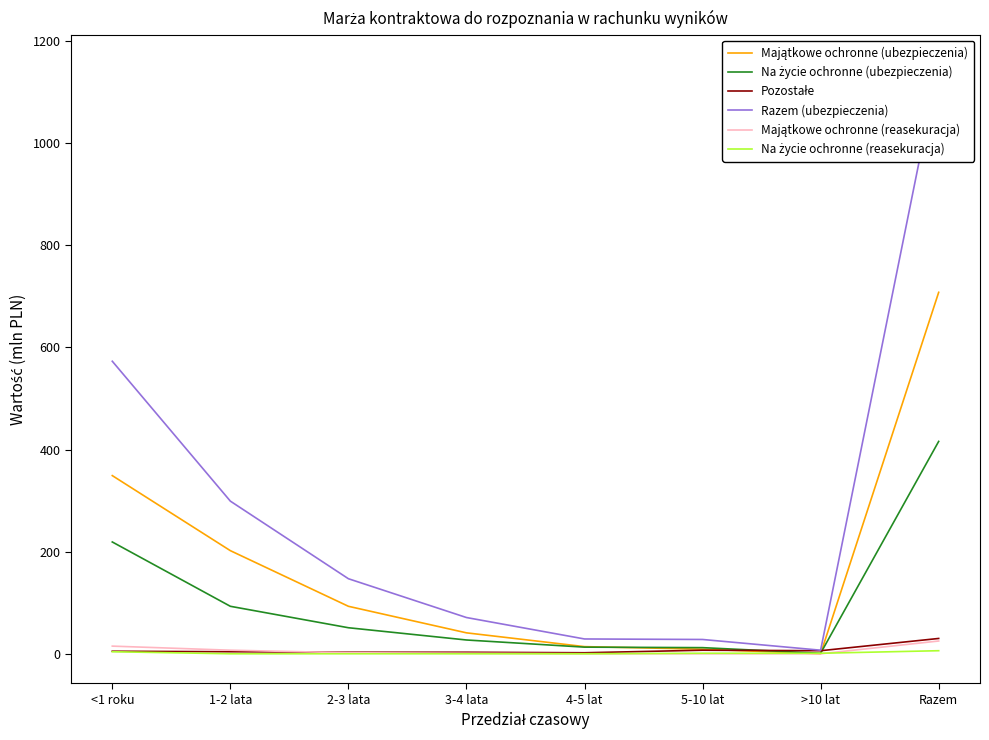

What is the sum of the Pozostałe values at 3-4 lata and 1-2 lata?

7